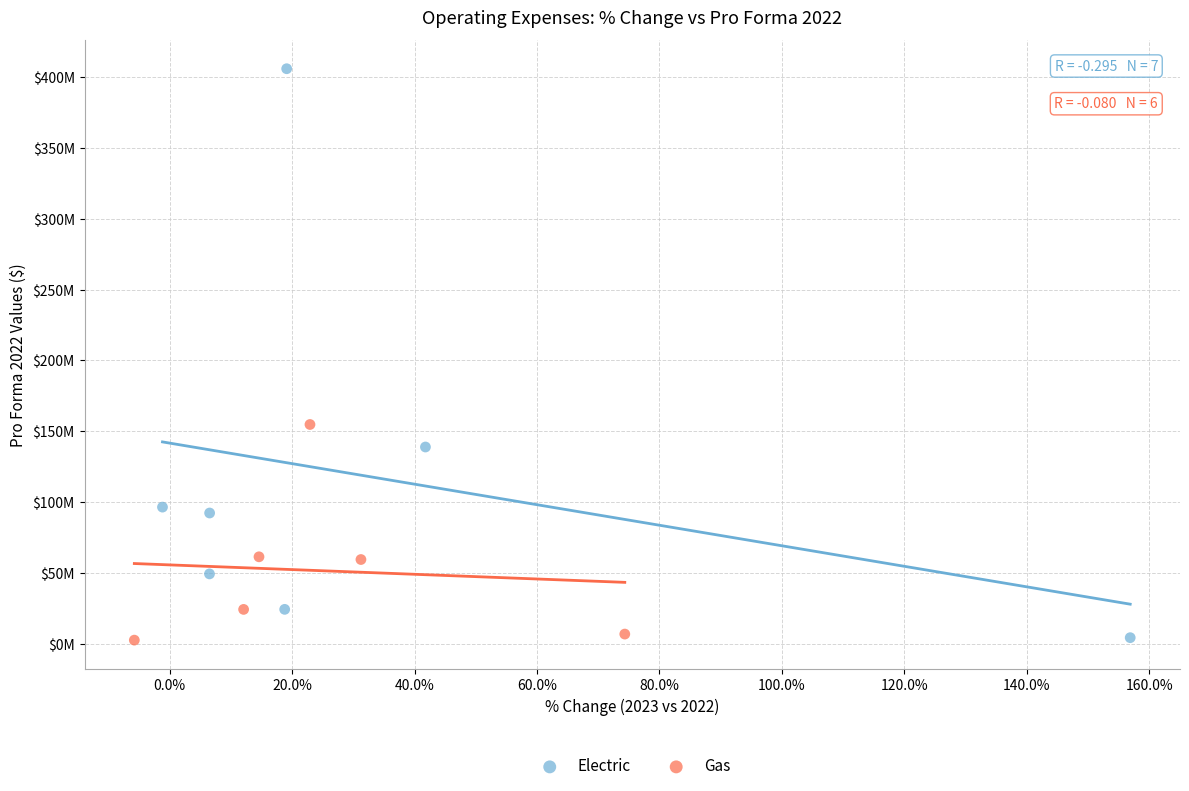

What are all the series names shown in the legend?

Electric, Gas